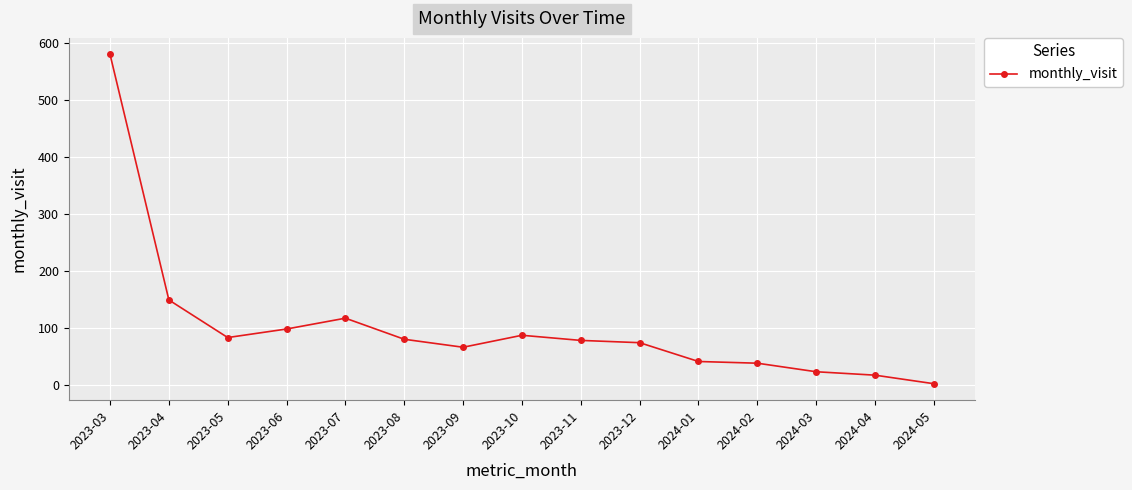

How many categories are shown in the chart?

15